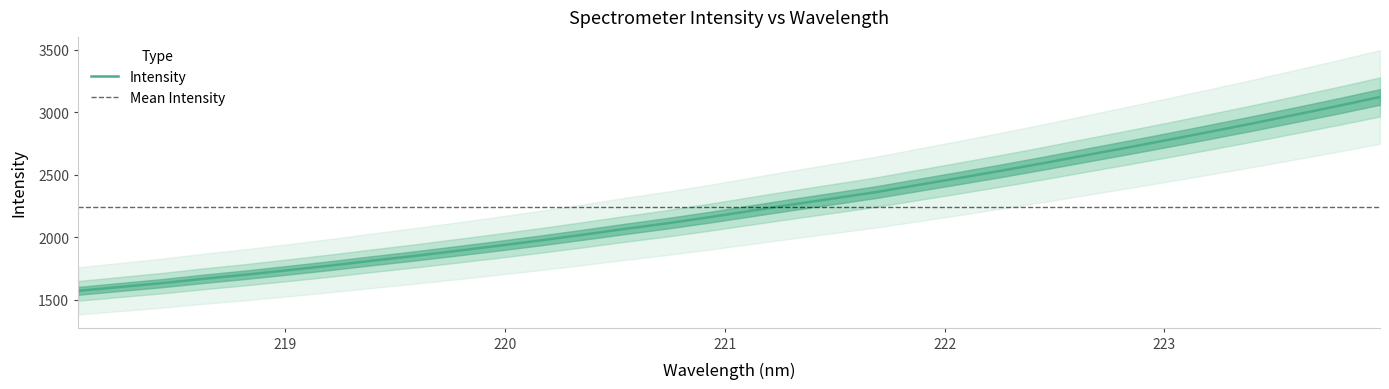

What is the sum of all values?

71715.1